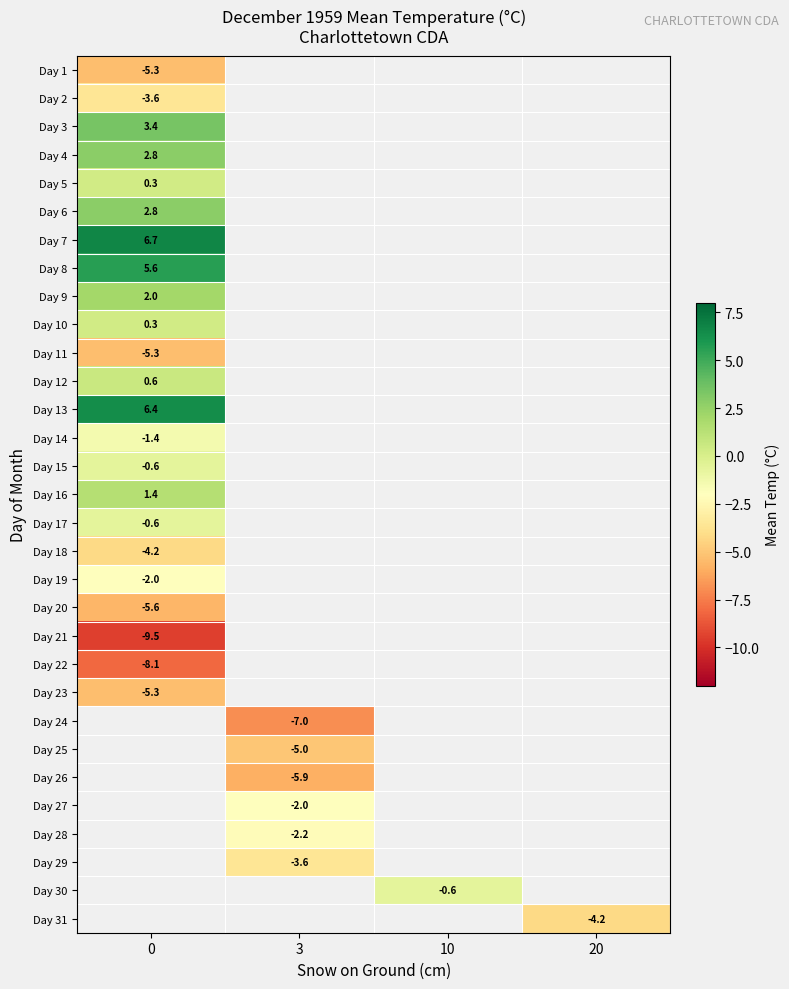

Count the number of data series in this chart.

31